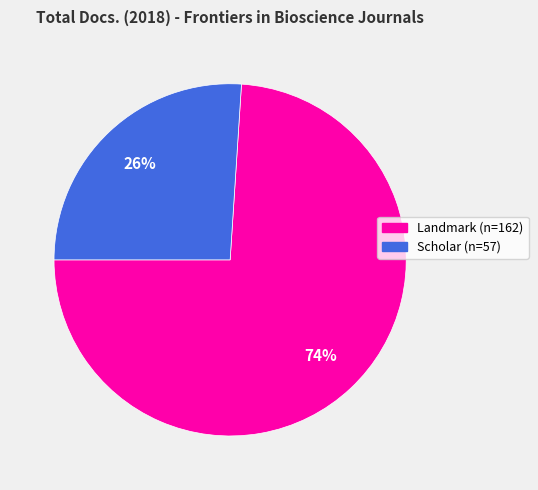

Is there a majority slice in this chart?

Yes